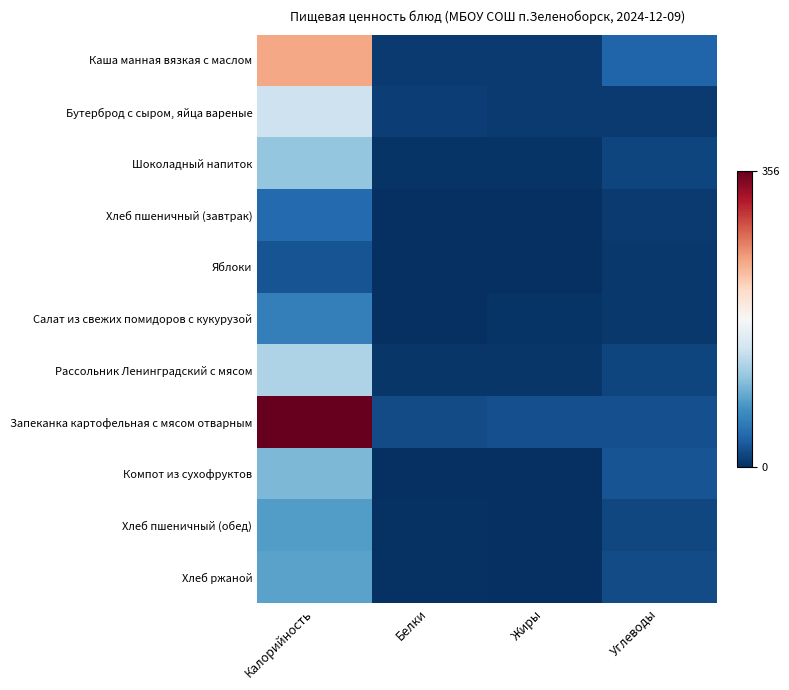

At which category is the sum across all series the highest?

Калорийность